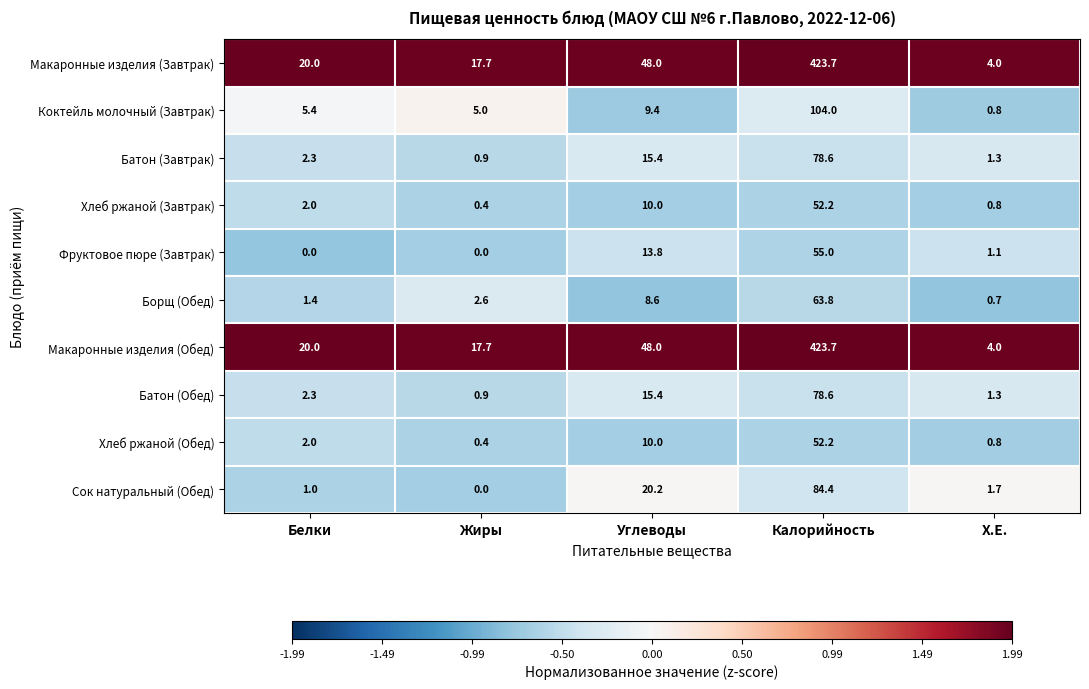

The value of Сок натуральный (Обед) at Белки is 1.0. True or false?

True